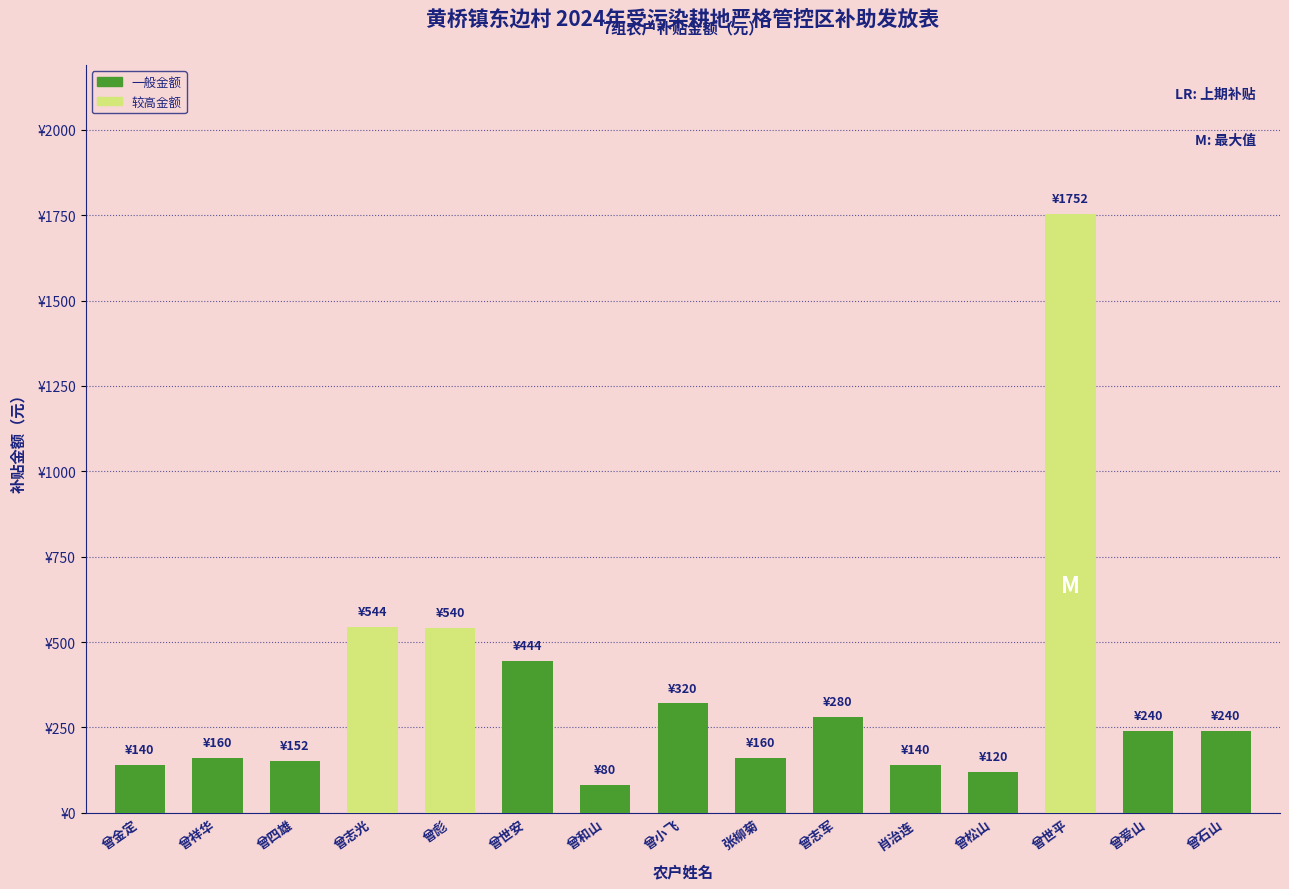

The chart shows a value of 444 at 曾世安. True or false?

True